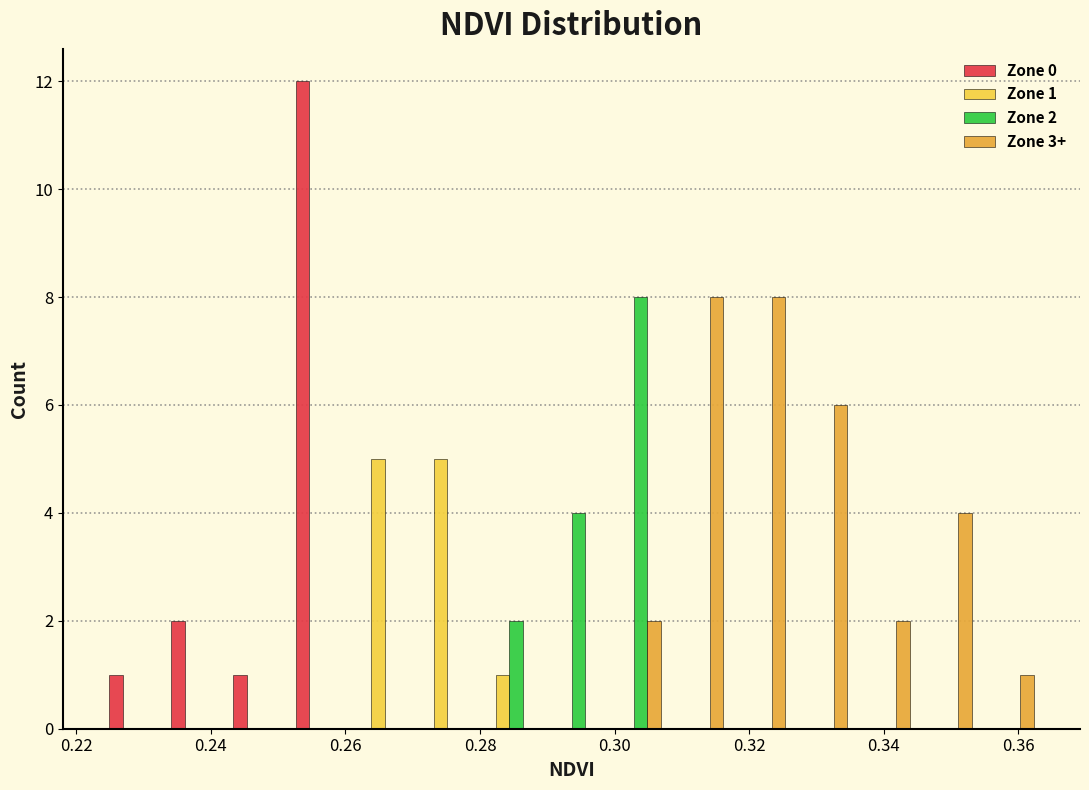

In the Zone 2 series, which range on the x-axis has the tallest bar?

0.298 to 0.308